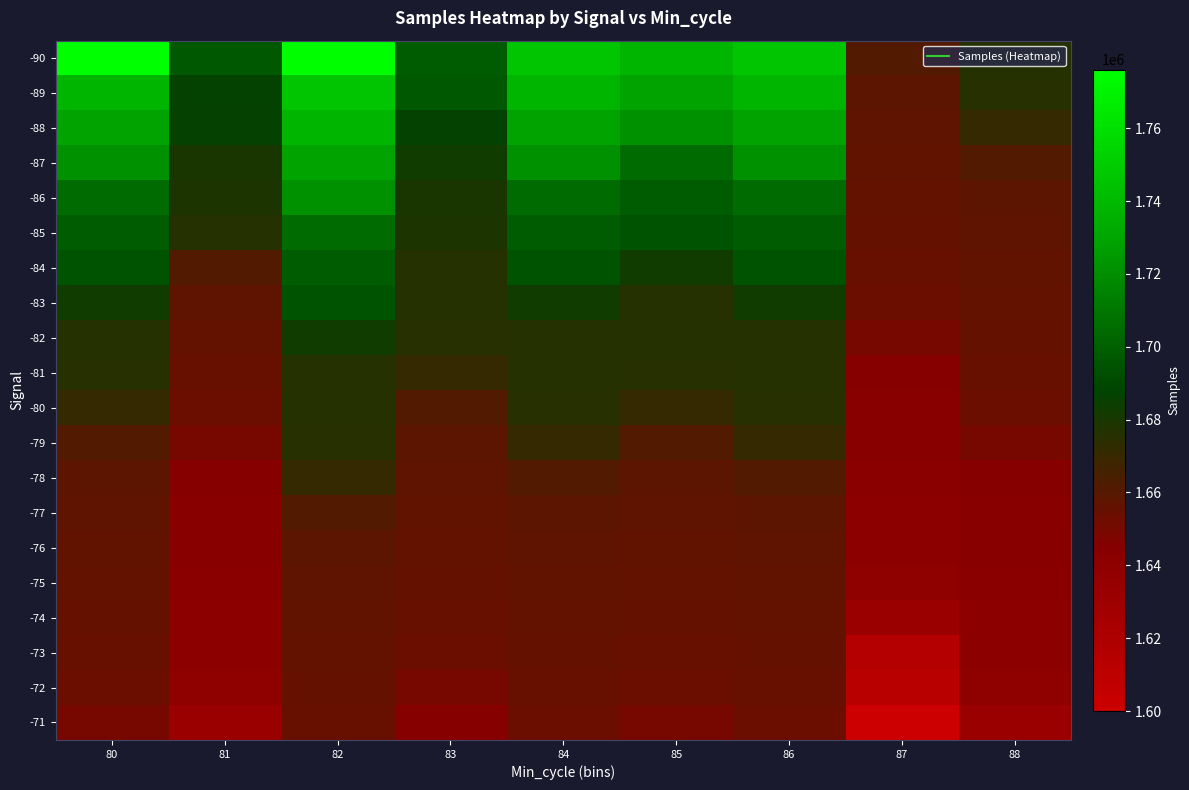

Reading left to right, what are all the values shown in this chart?

-90: 80=1776075	81=1696813	82=1775364	83=1698966	84=1746466	85=1737695	86=1746466	87=1661270	88=1675725
-89: 80=1737695	81=1686995	82=1746466	83=1696813	84=1737695	85=1728732	86=1737695	87=1657928	88=1675540
-88: 80=1728732	81=1686012	82=1737695	83=1686995	84=1728732	85=1721600	86=1728732	87=1657162	88=1670882
-87: 80=1721600	81=1679649	82=1728732	83=1682990	84=1721600	85=1705064	86=1721600	87=1656929	88=1661270
-86: 80=1705064	81=1678969	82=1721600	83=1679649	84=1705064	85=1698966	86=1705064	87=1655953	88=1657928
-85: 80=1698966	81=1676075	82=1705064	83=1678969	84=1698966	85=1694668	86=1698966	87=1655533	88=1657162
-84: 80=1694668	81=1661270	82=1698966	83=1676075	84=1694668	85=1682990	86=1694668	87=1654459	88=1656929
-83: 80=1682990	81=1657162	82=1694668	83=1675725	84=1682990	85=1676075	86=1682990	87=1653403	88=1655953
-82: 80=1675725	81=1655953	82=1682990	83=1675540	84=1676075	85=1675725	86=1676075	87=1650187	88=1655533
-81: 80=1675540	81=1654459	82=1676075	83=1670882	84=1675725	85=1675540	86=1675725	87=1644452	88=1654459
-80: 80=1670882	81=1653403	82=1675725	83=1661270	84=1675540	85=1670882	86=1675540	87=1643798	88=1653403
-79: 80=1661270	81=1650187	82=1675540	83=1657928	84=1670882	85=1661270	86=1670882	87=1642830	88=1650187
-78: 80=1657928	81=1644452	82=1670882	83=1657162	84=1661270	85=1657928	86=1661270	87=1642458	88=1644452
-77: 80=1657162	81=1643798	82=1661270	83=1656929	84=1657928	85=1657162	86=1657928	87=1641824	88=1643798
-76: 80=1656929	81=1642830	82=1657928	83=1655953	84=1657162	85=1656929	86=1657162	87=1641430	88=1642830
-75: 80=1655953	81=1642458	82=1657162	83=1655533	84=1656929	85=1655953	86=1656929	87=1639325	88=1642458
-74: 80=1655533	81=1641824	82=1656929	83=1654459	84=1655953	85=1655533	86=1655953	87=1632236	88=1641824
-73: 80=1654459	81=1641430	82=1655953	83=1653403	84=1655533	85=1654459	86=1655533	87=1614762	88=1641430
-72: 80=1653403	81=1639325	82=1655533	83=1650187	84=1654459	85=1653403	86=1654459	87=1612000	88=1639325
-71: 80=1650187	81=1632236	82=1654459	83=1644452	84=1653403	85=1650187	86=1653403	87=1600000	88=1632236